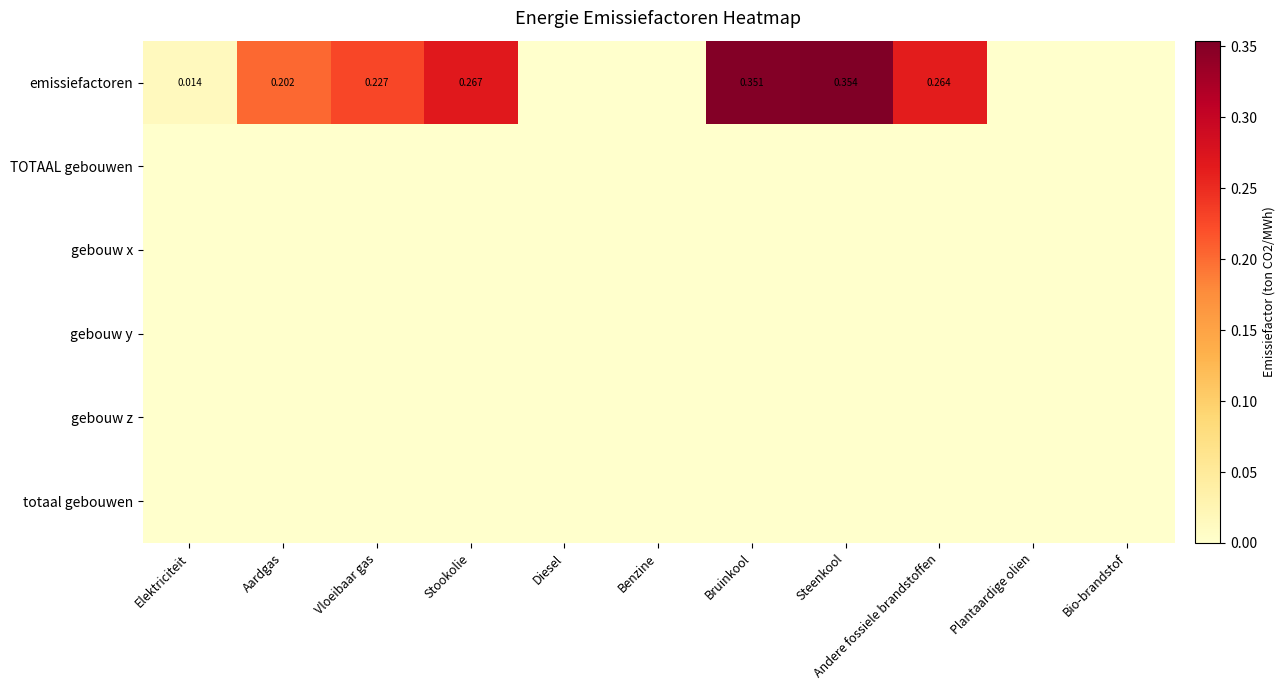

What is the sum of the emissiefactoren values at Benzine and Bruinkool?

0.4